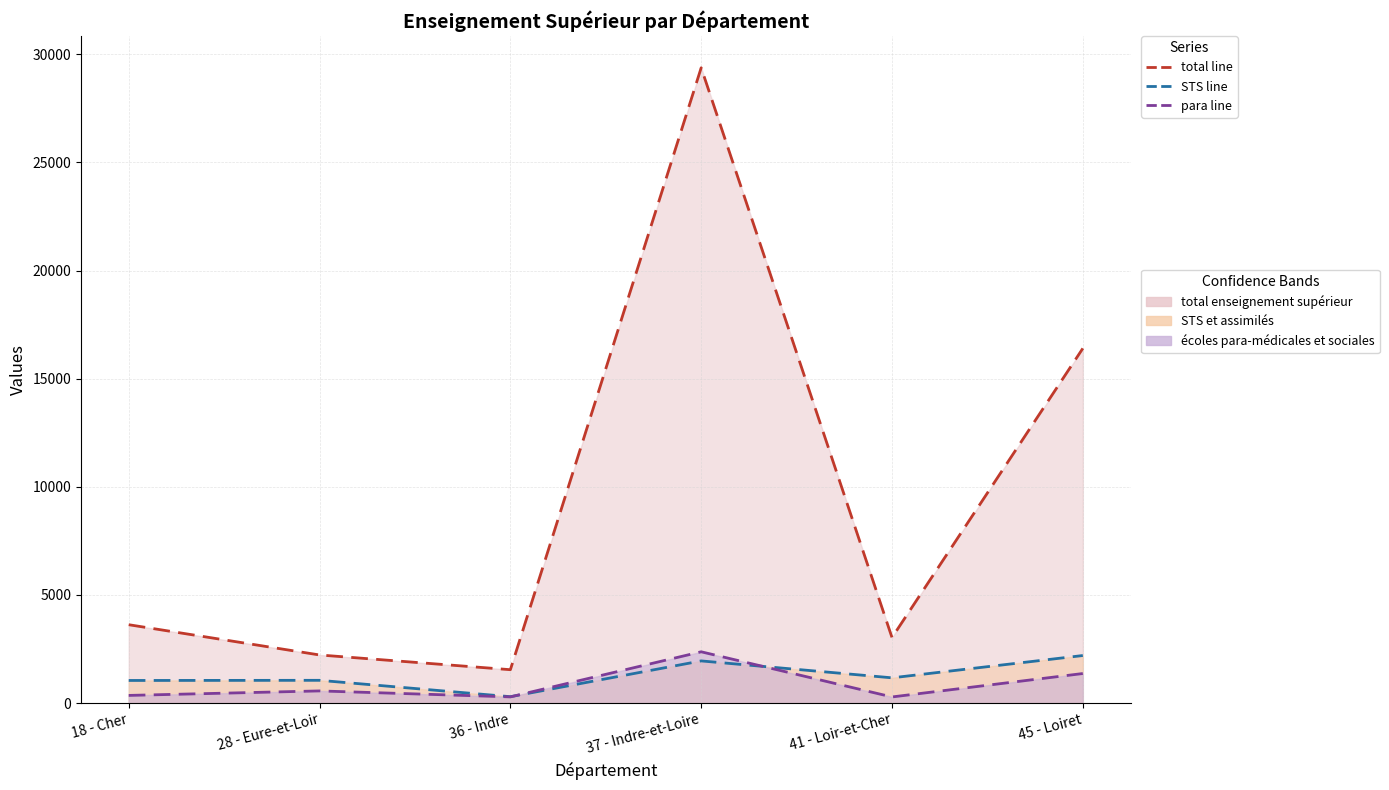

List the labels in order of STS line value, smallest first.

36 - Indre, 18 - Cher, 28 - Eure-et-Loir, 41 - Loir-et-Cher, 37 - Indre-et-Loire, 45 - Loiret